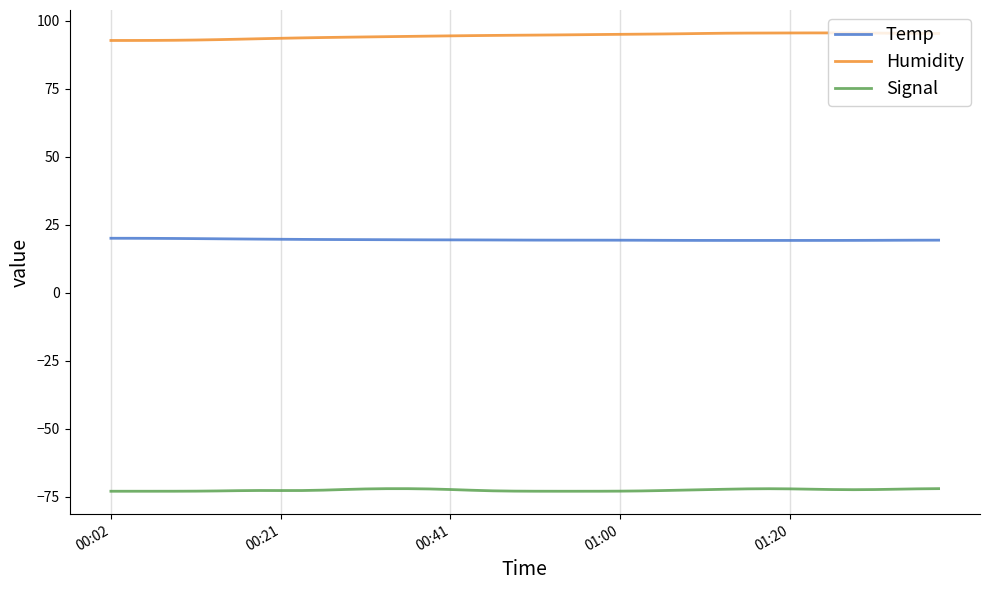

What is the maximum value for Temp?

20.0